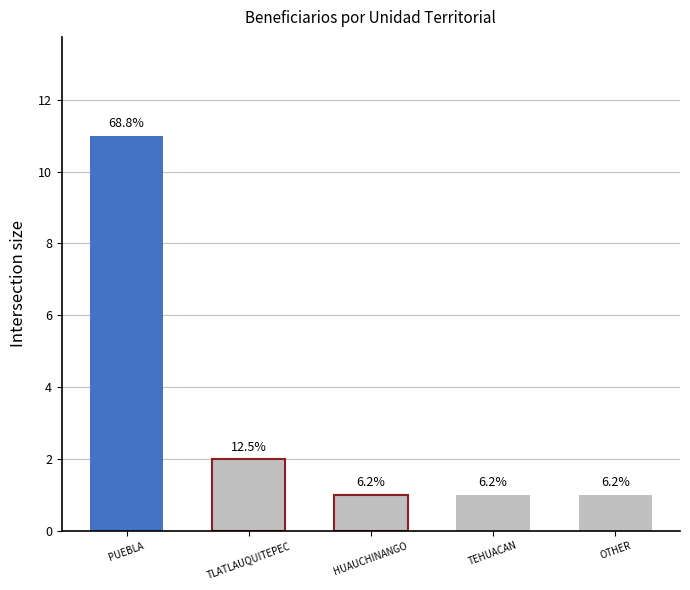

What is the label of the 1st bar from the right?

OTHER